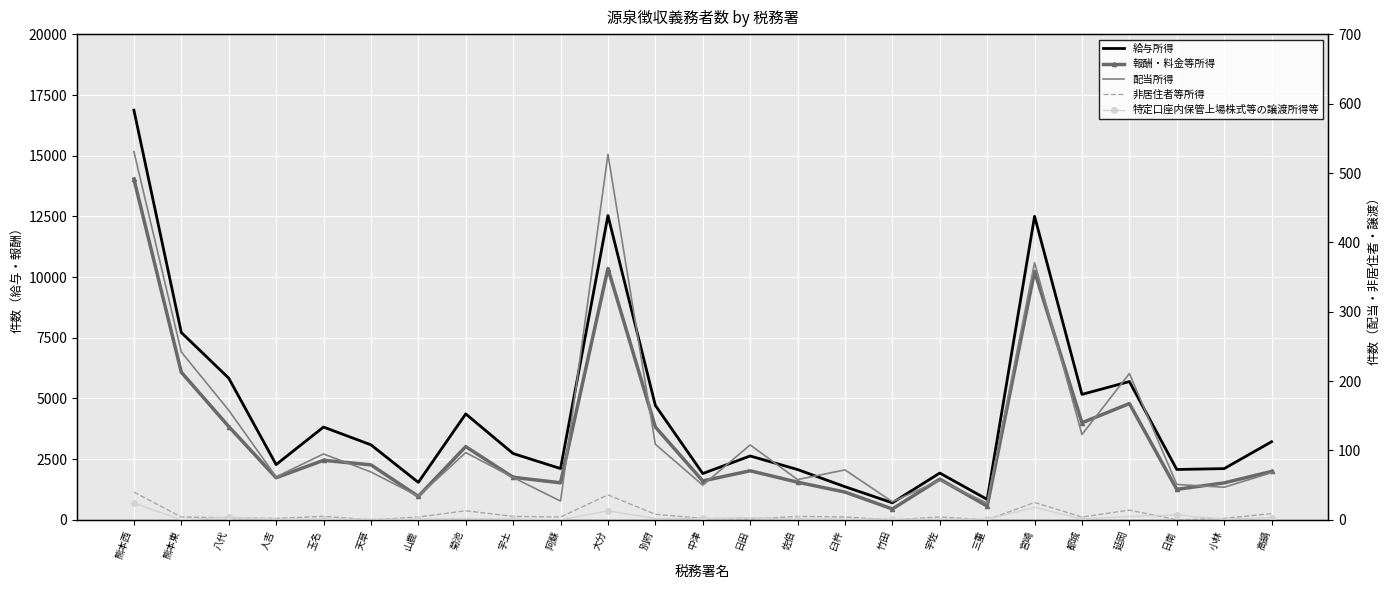

What is the difference between the highest and lowest values at 天草?

3090